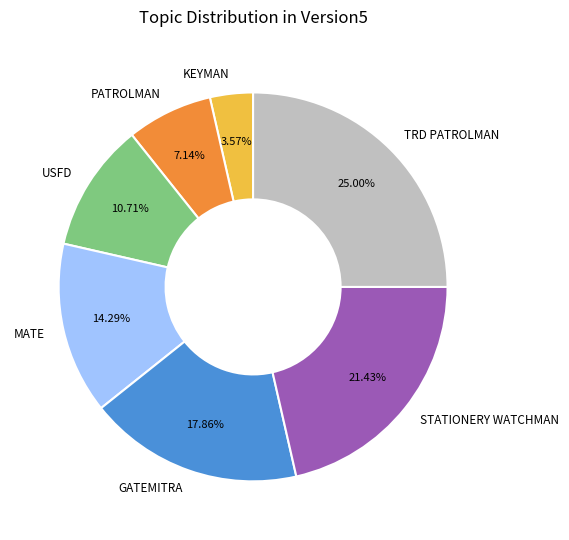

Count the number of slices in the pie.

7